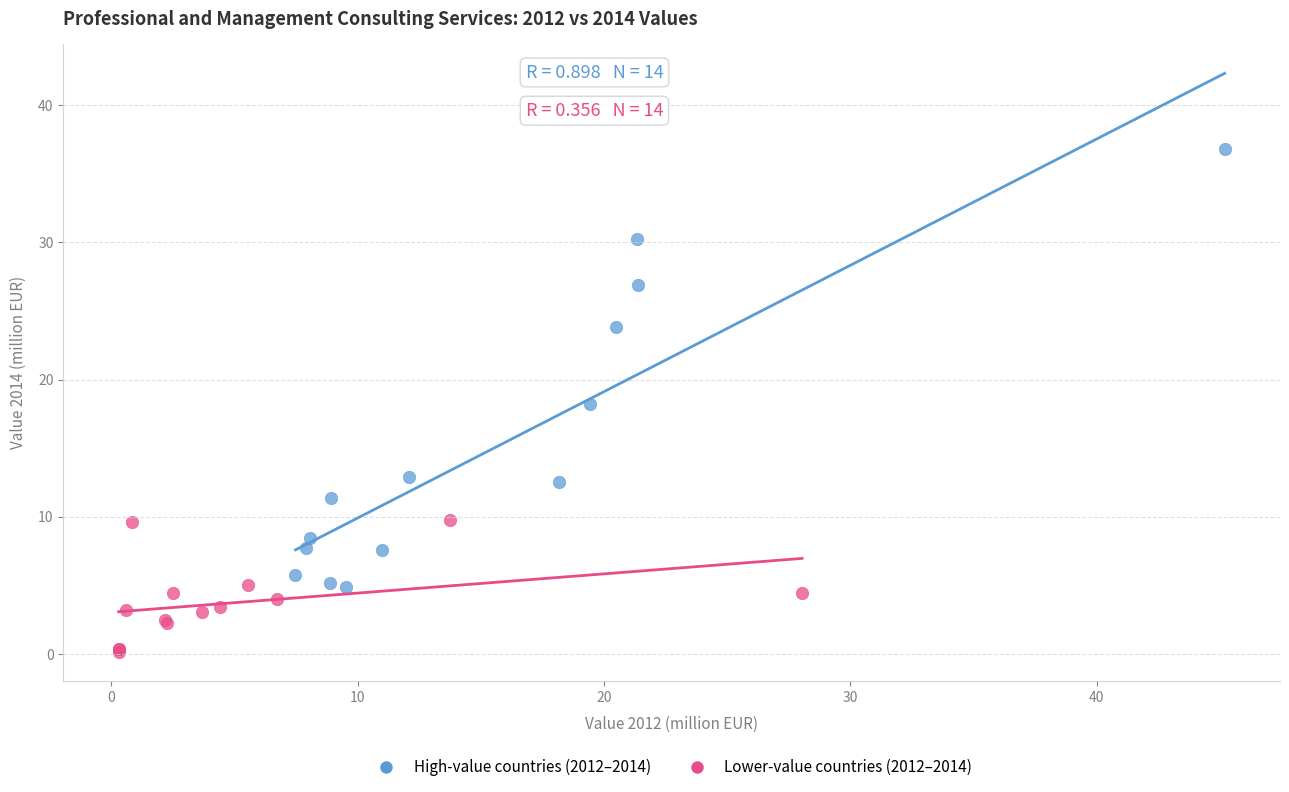

Which series contains the highest Y value?

High-value countries (2012–2014)